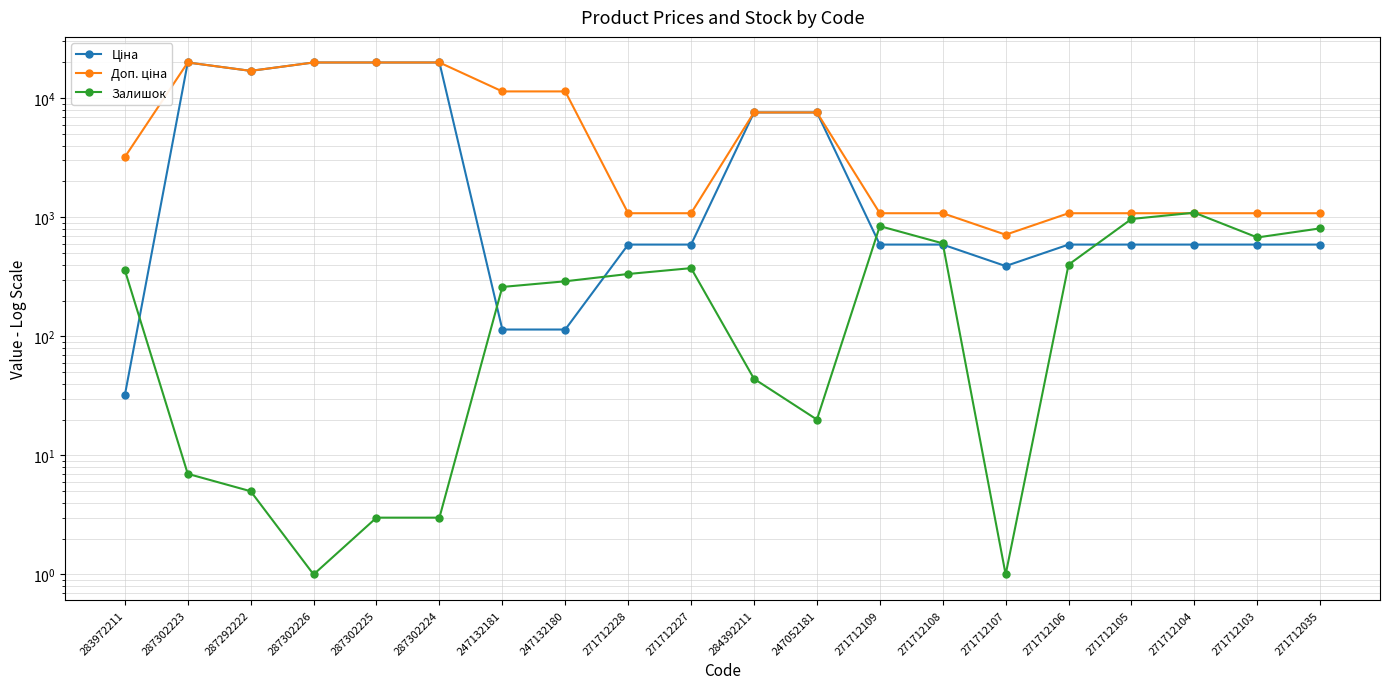

How many distinct data groups are displayed?

3